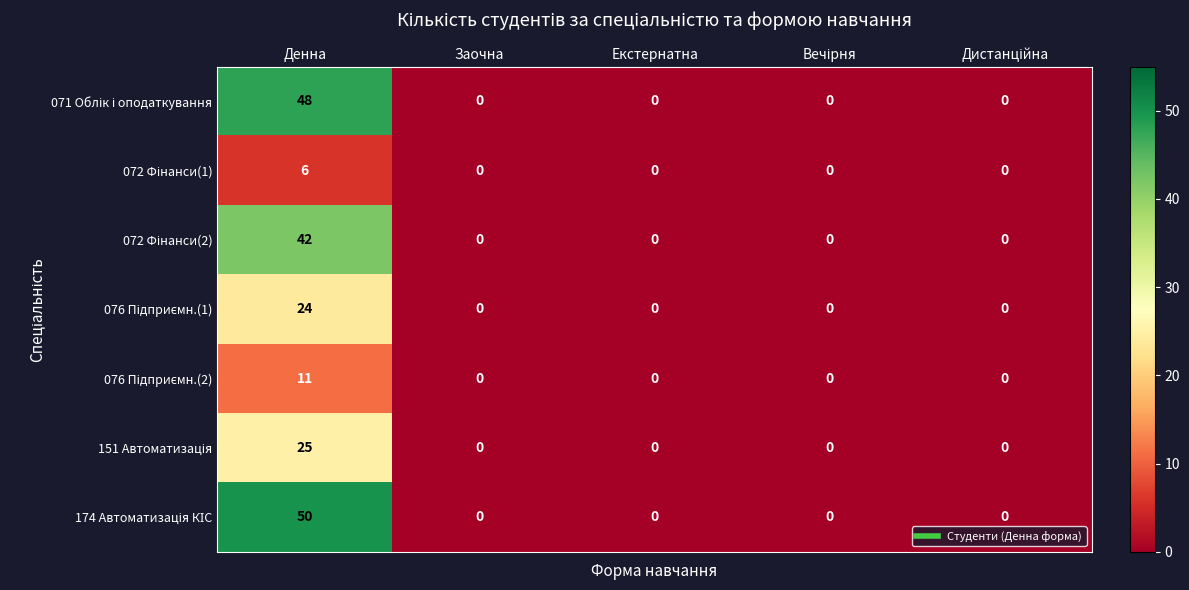

Which category has the highest value across all series?

Денна